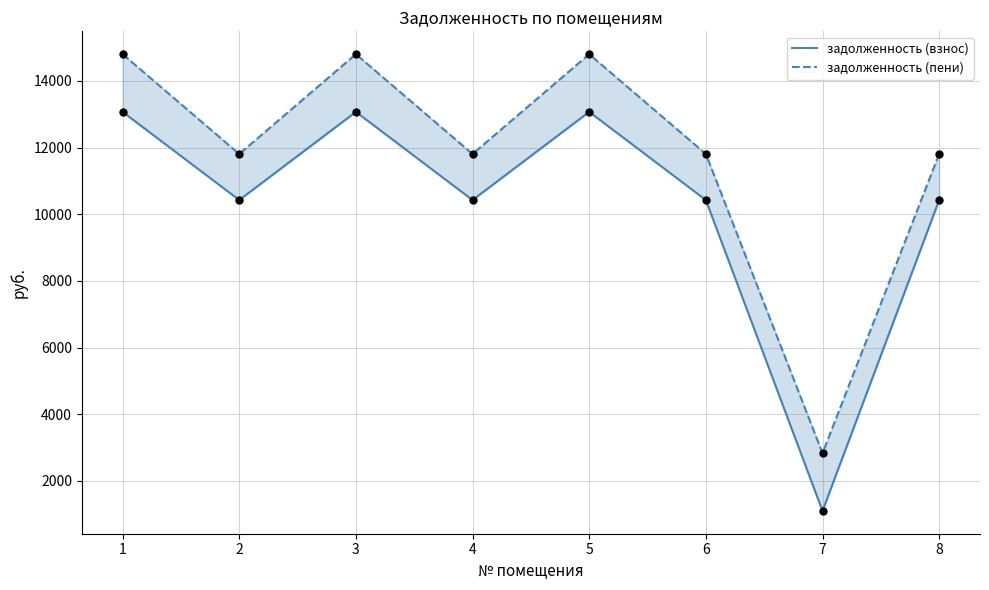

Which series has the widest spread of Y values?

задолженность (взнос)